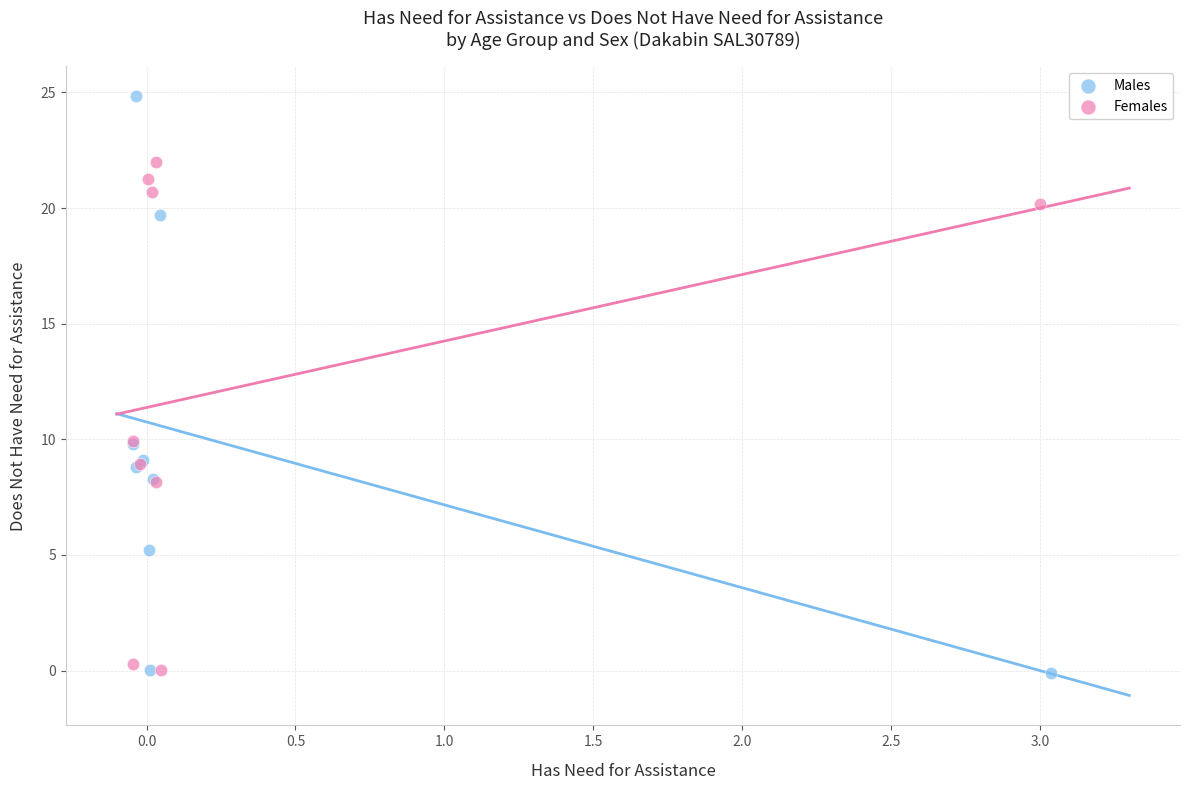

Which series contains the highest Y value?

Males